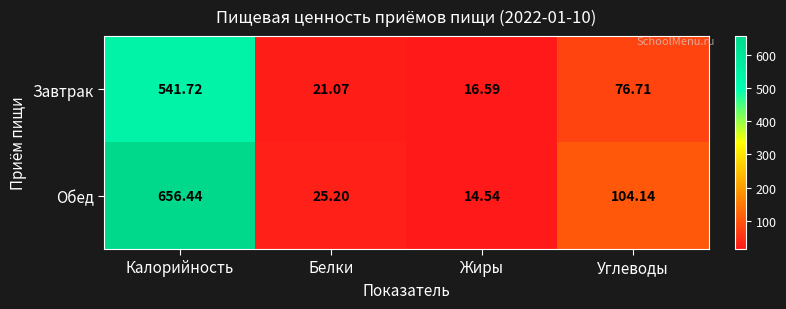

Which series changed the most between Белки and Жиры?

Обед